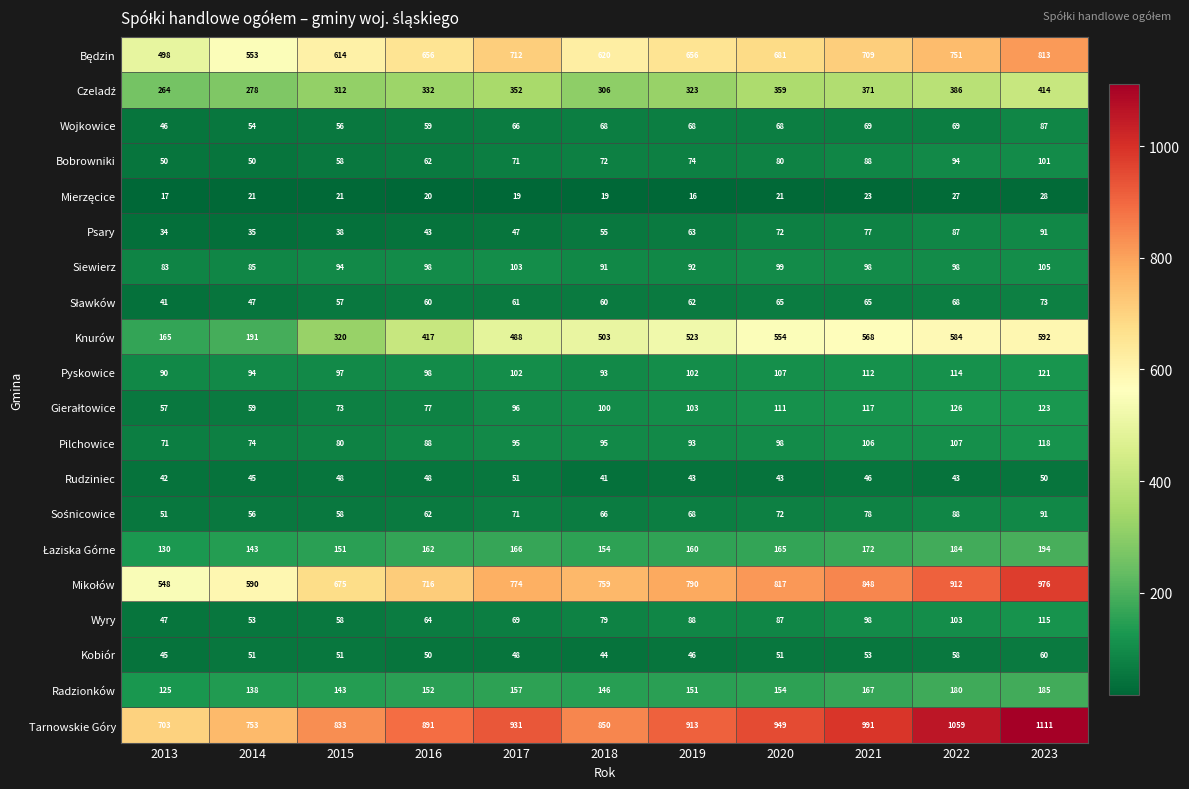

What is the sum of all Pilchowice values?

1025